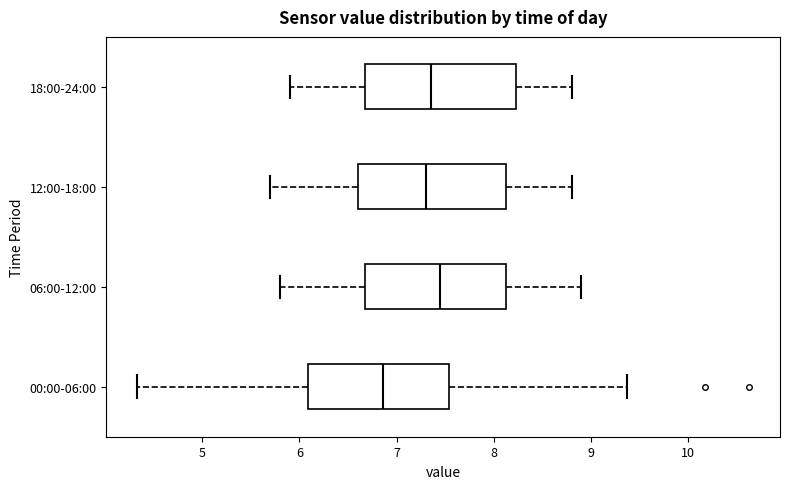

Which box's median line is the furthest to the left?

00:00-06:00